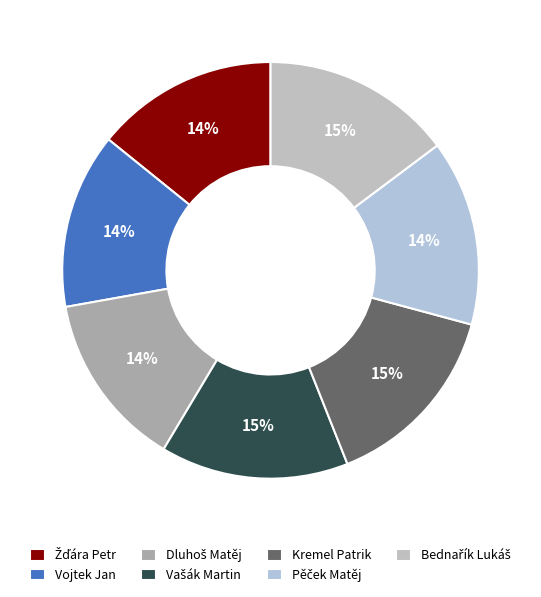

To the nearest percent, what is the difference between the largest and smallest slice percentages?

1%